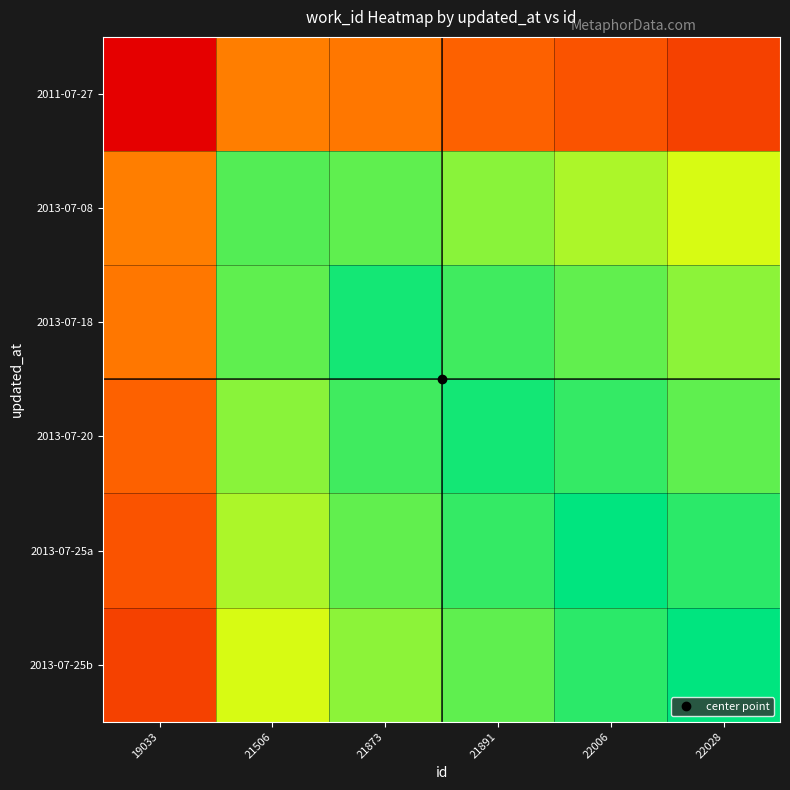

At how many categories does at least one series exceed 7411?

5